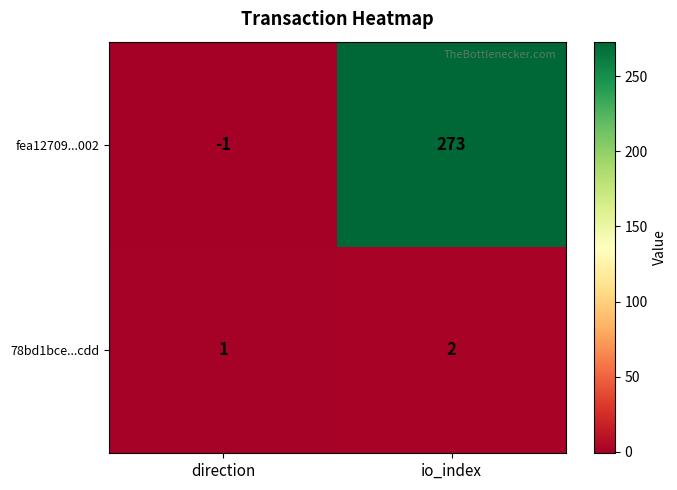

True or false: 78bd1bce...cdd has a value of 2 at io_index.

True